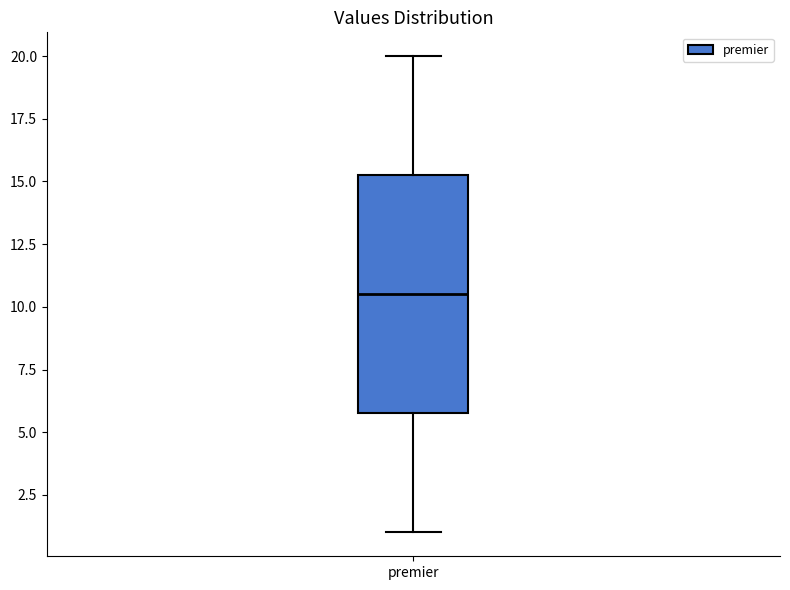

Read this box plot against the y-axis: the position of the median line, the range covered by the box, and the ends of both whiskers. The values are not printed on the chart, so give them approximately, as read against the axis.

median 10.5, box 6.0 to 15.5, whiskers 1.0 to 20.0